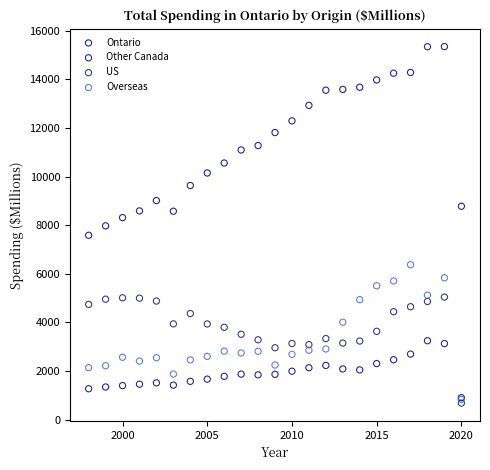

What are all the series names shown in the legend?

Ontario, Other Canada, US, Overseas